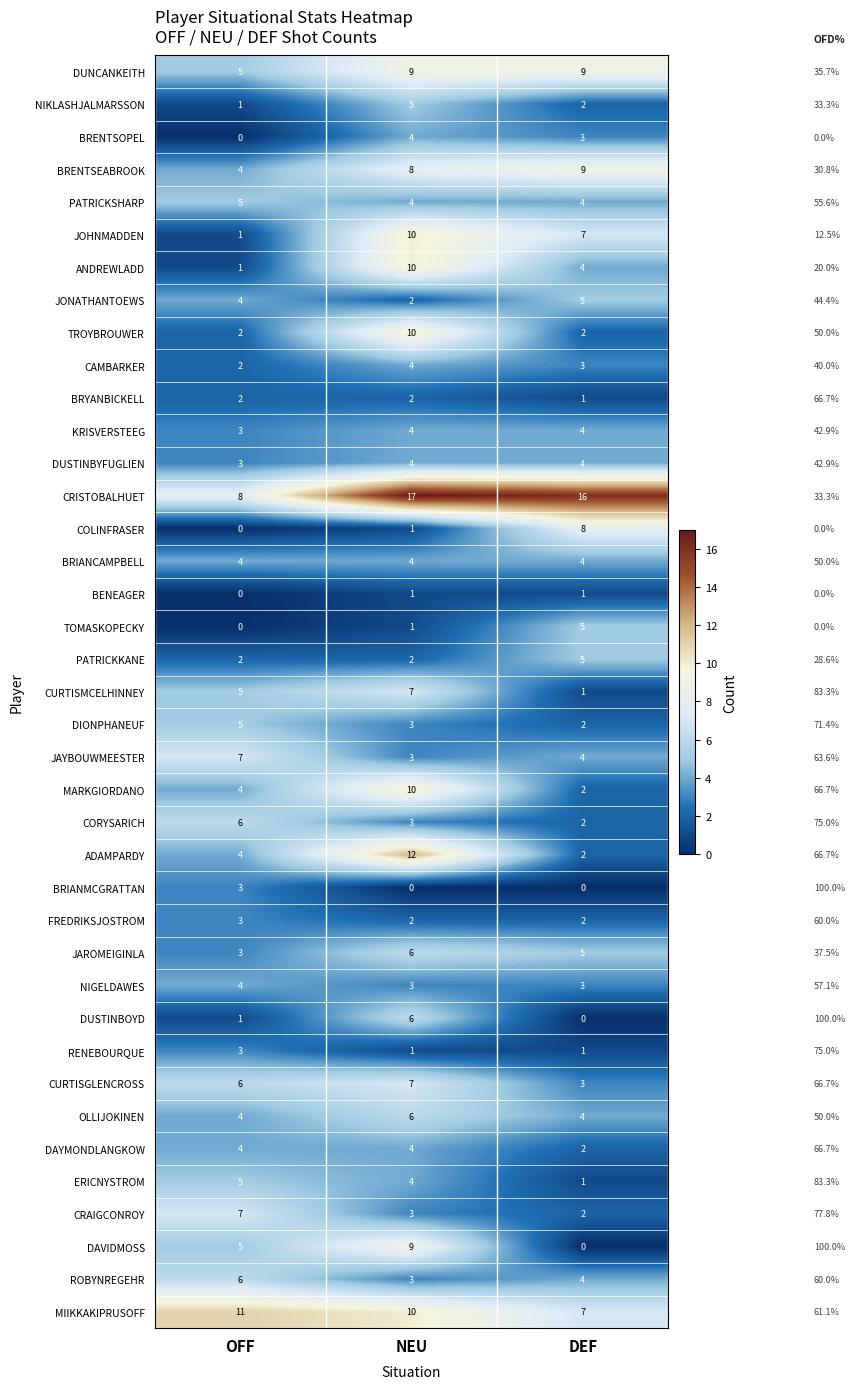

What is the spread (max minus min) of values at OFF?

11